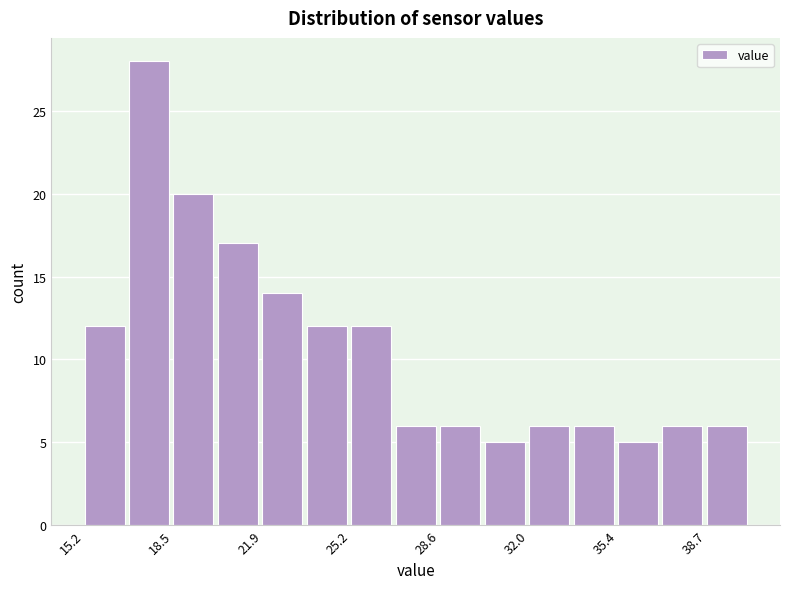

Around what value on the x-axis is the tallest bar? Give the approximate position of its centre, as read against the axis.

17.5